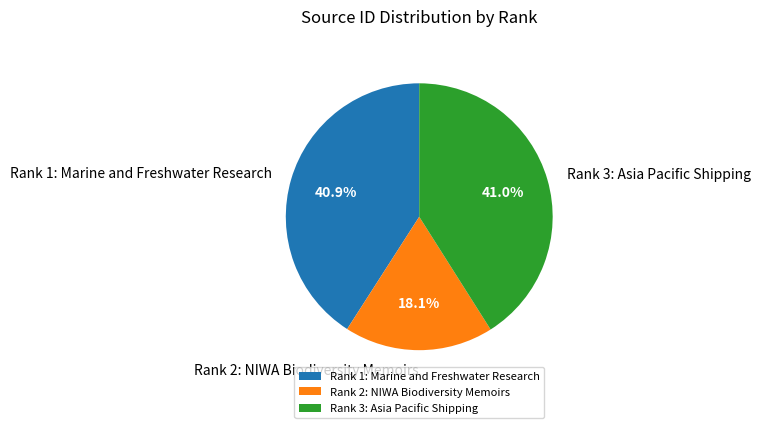

To the nearest percent, what is the combined percentage of Rank 1: Marine and Freshwater Research and Rank 2: NIWA Biodiversity Memoirs?

59%